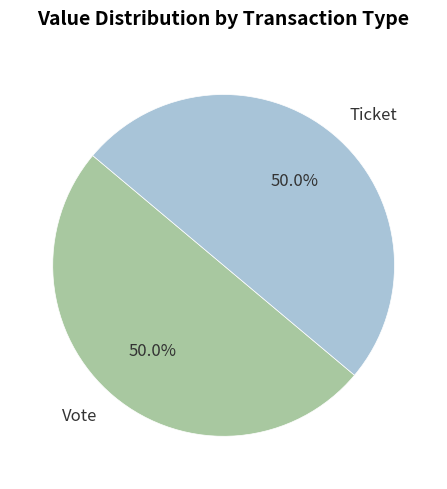

Count the number of slices in the pie.

2